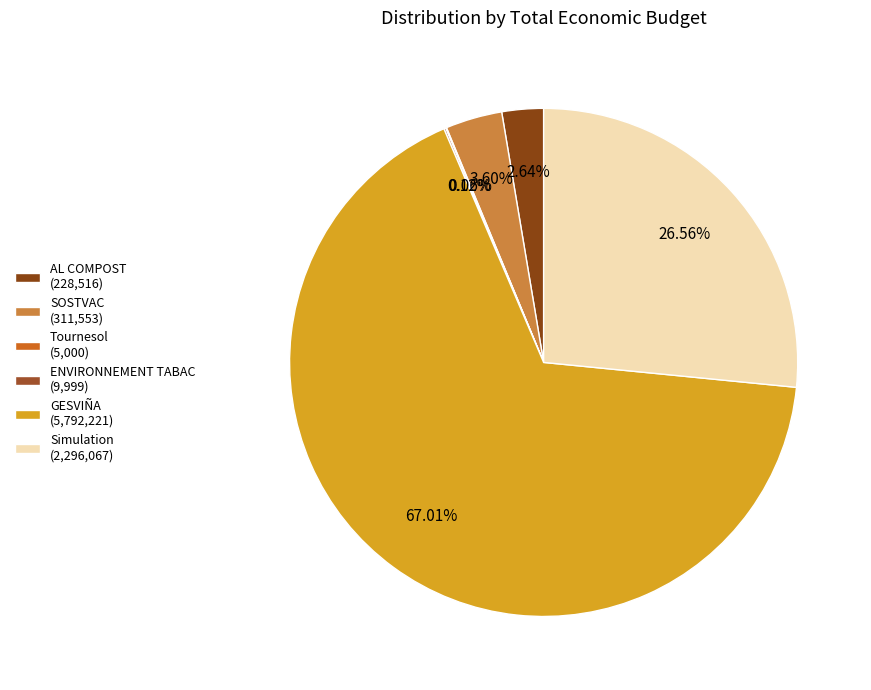

Which has a higher value, Simulation or SOSTVAC?

Simulation